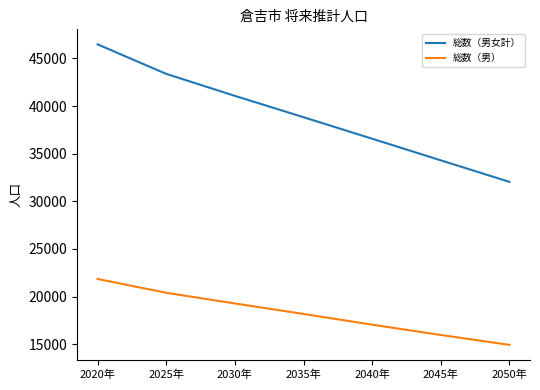

True or false: 総数（男） and 総数（男女計） intersect in this chart.

False